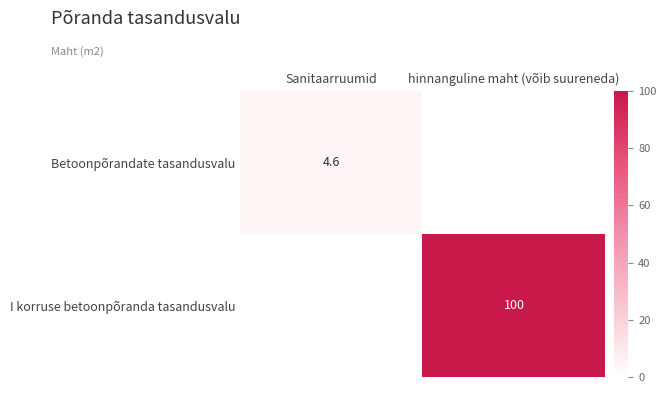

True or false: I korruse betoonpõranda tasandusvalu has a value of 48.1 at hinnanguline maht (võib suureneda).

False